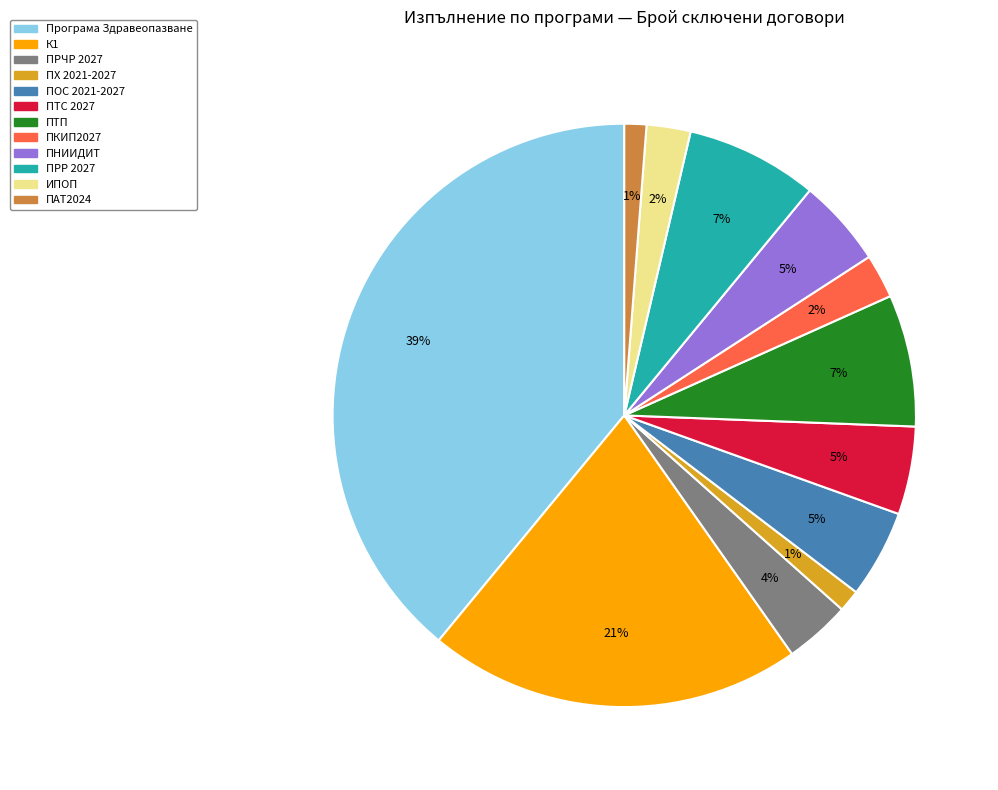

Combined, do ПРЧР 2027 and ПРР 2027 account for over 50%?

No